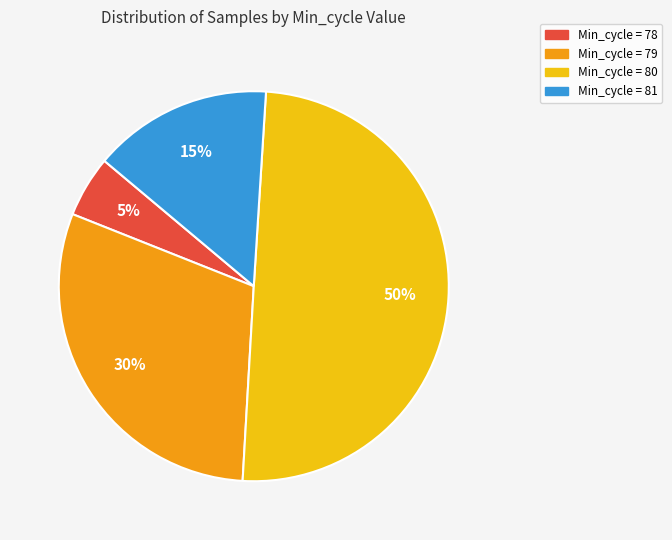

Count the number of slices in the pie.

4